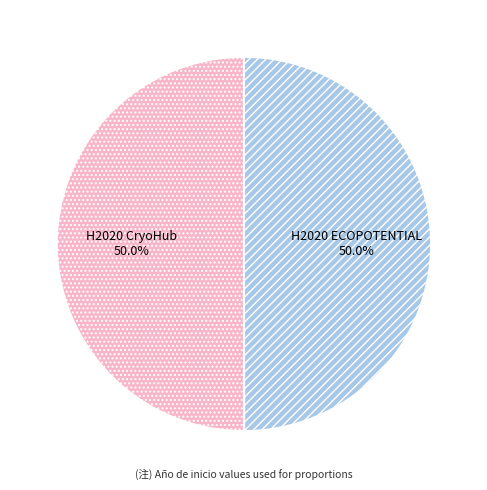

Combined, what portion of the pie is H2020 CryoHub and H2020 ECOPOTENTIAL?

100.0%